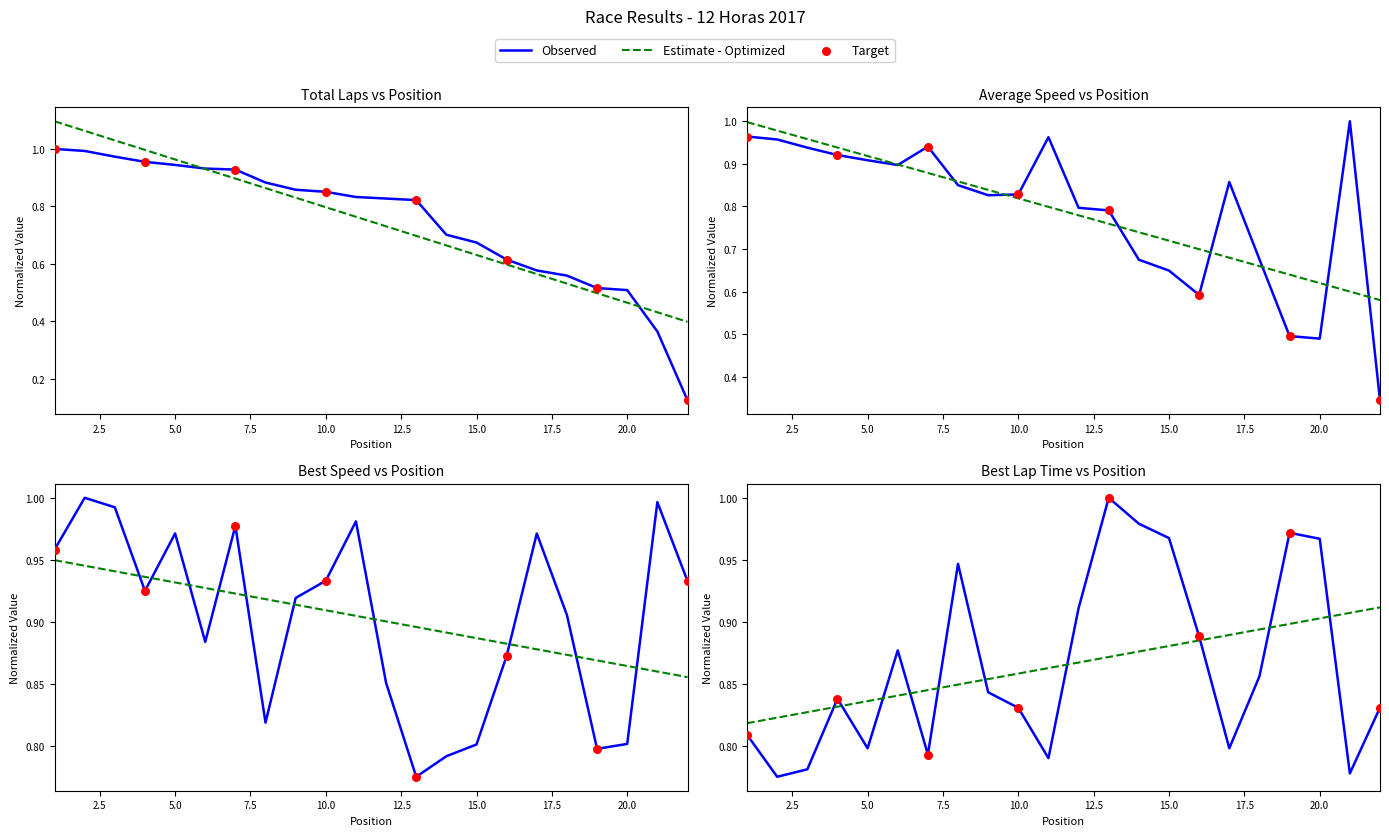

At how many categories does at least one series exceed 0?

22